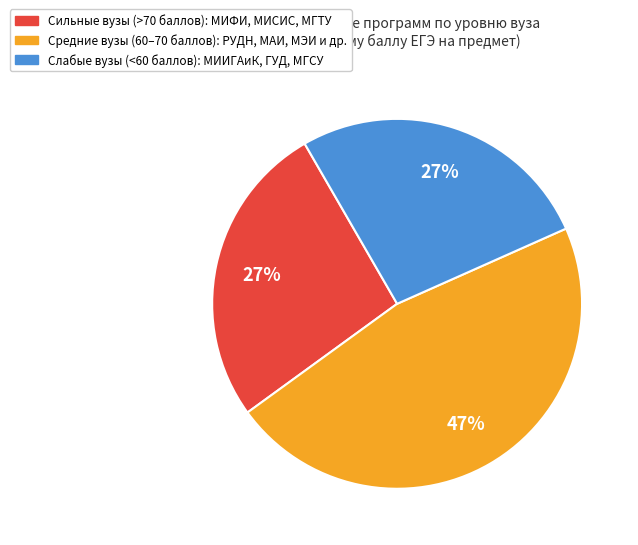

Is there a majority slice in this chart?

No